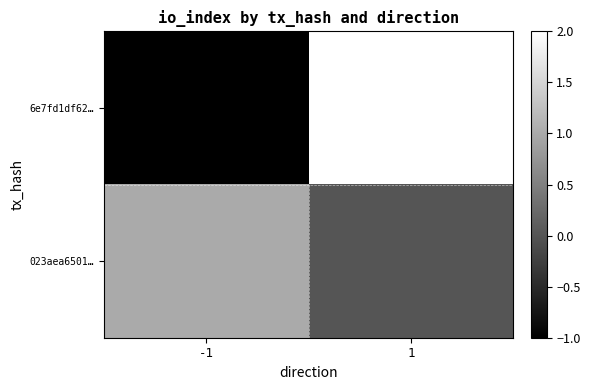

How many categories are shown in the chart?

2